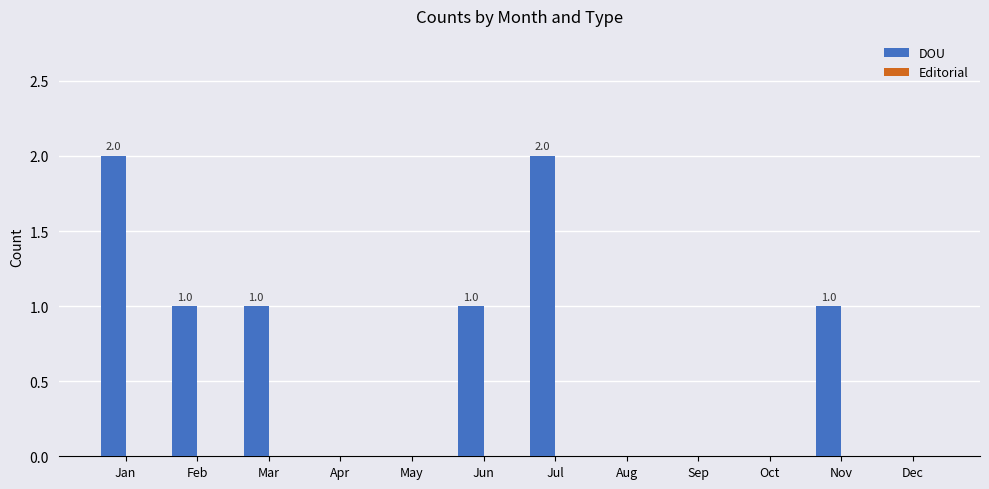

Are the bars horizontal?

No